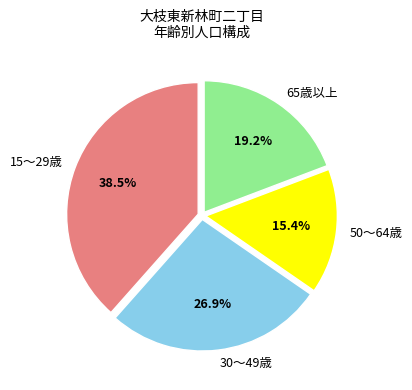

Is there a majority slice in this chart?

No